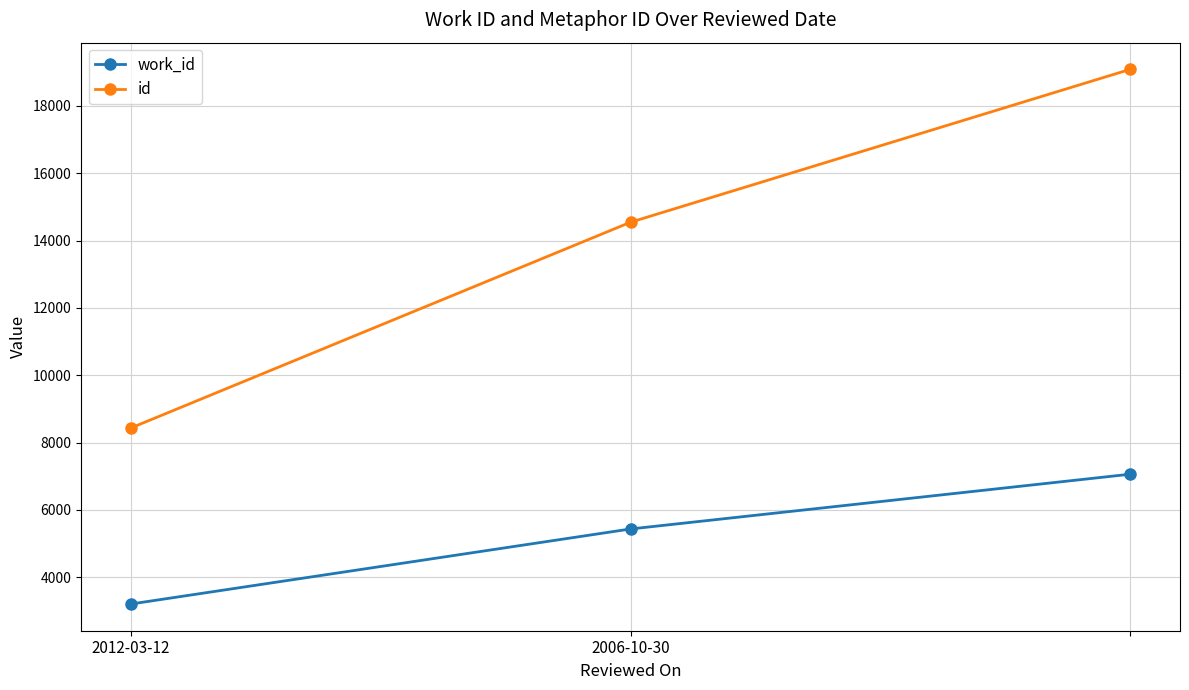

At how many categories does at least one series exceed 6679?

3